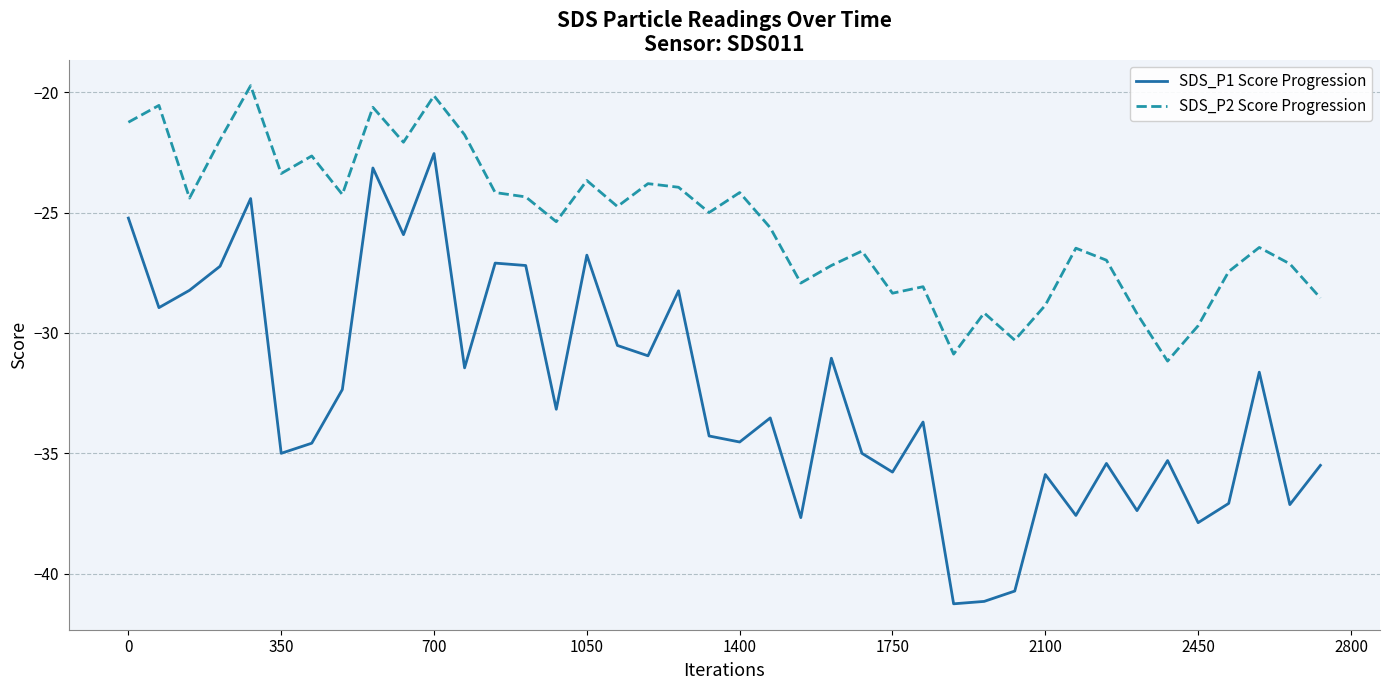

Which series has the largest total across all categories?

SDS_P2 Score Progression